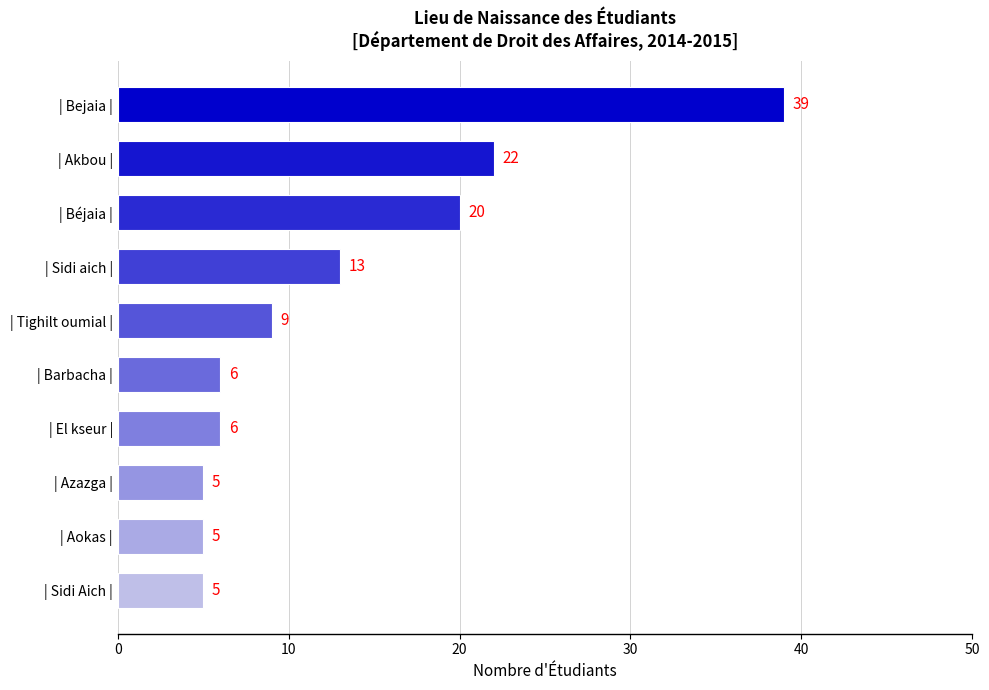

What is the sum of the values at | Azazga | and | Sidi aich |?

18